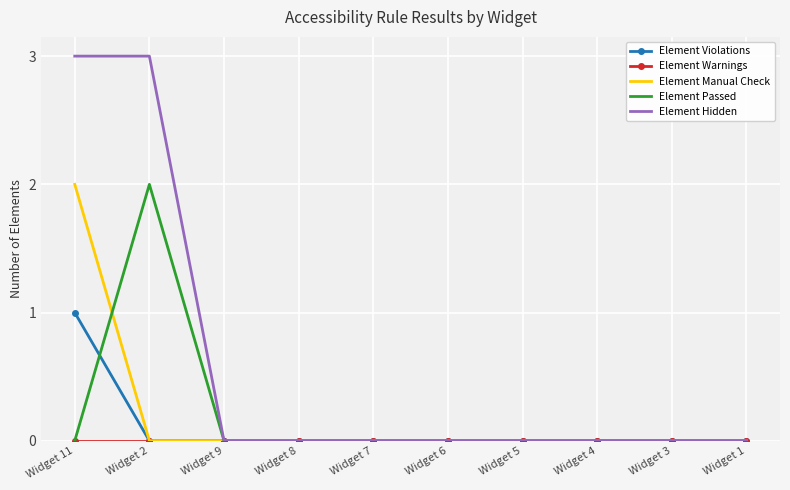

What is the difference between the highest and lowest values at Widget 11?

3